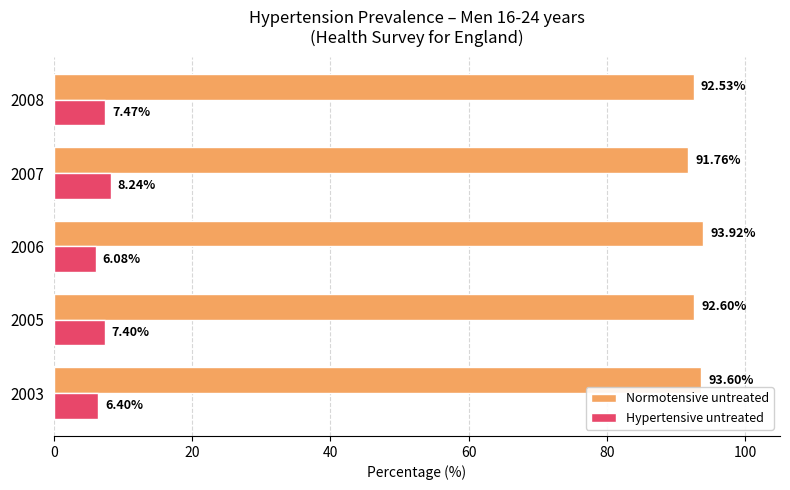

What is the spread (max minus min) of values at 2003?

87.2